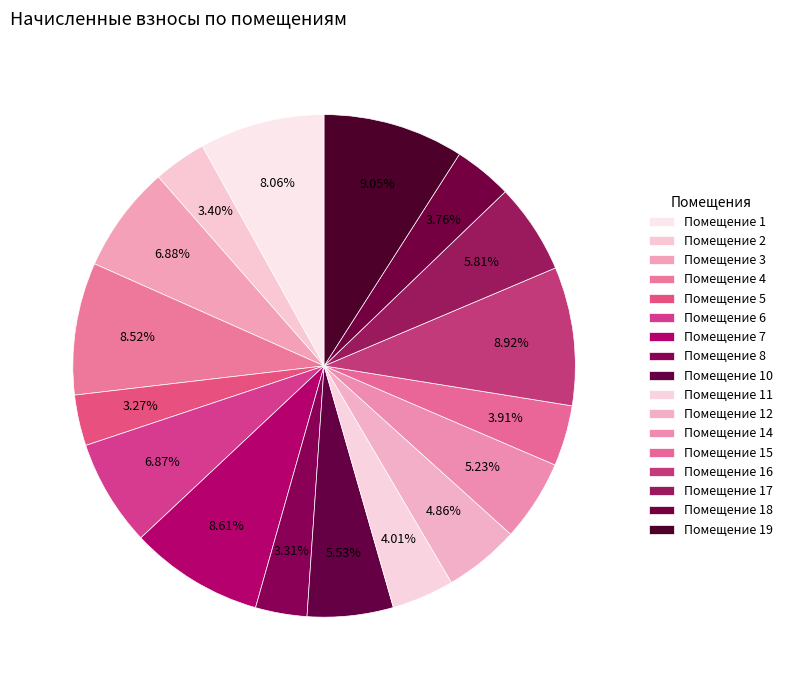

How many slices are in this pie chart?

17